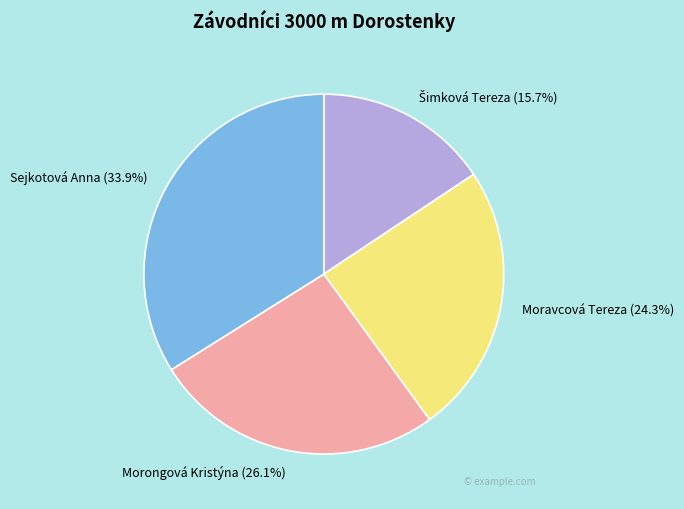

To the nearest percent, what is the average slice percentage?

25%